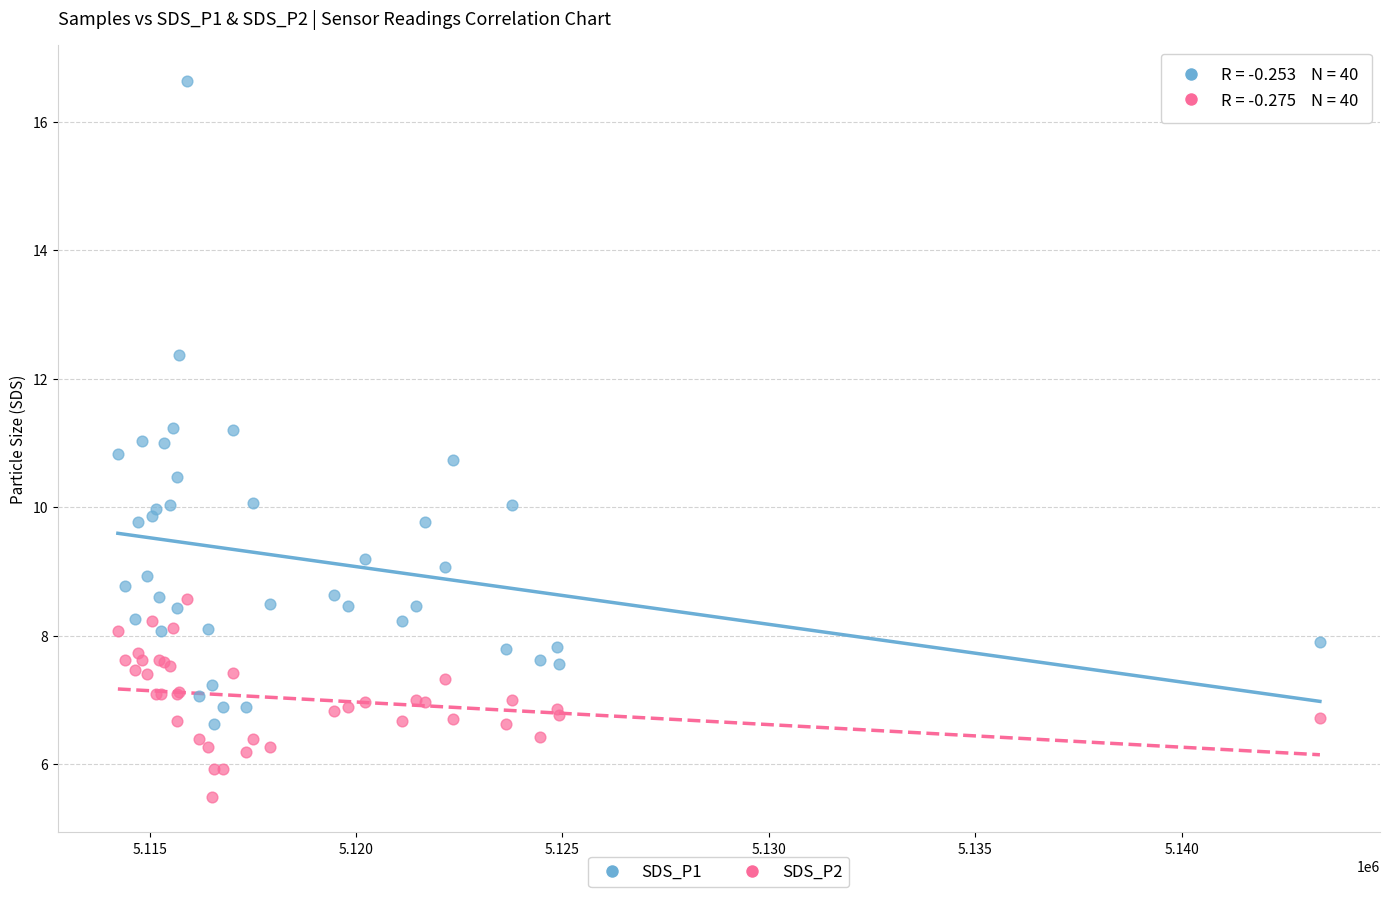

Which series contains the lowest Y value?

SDS_P2